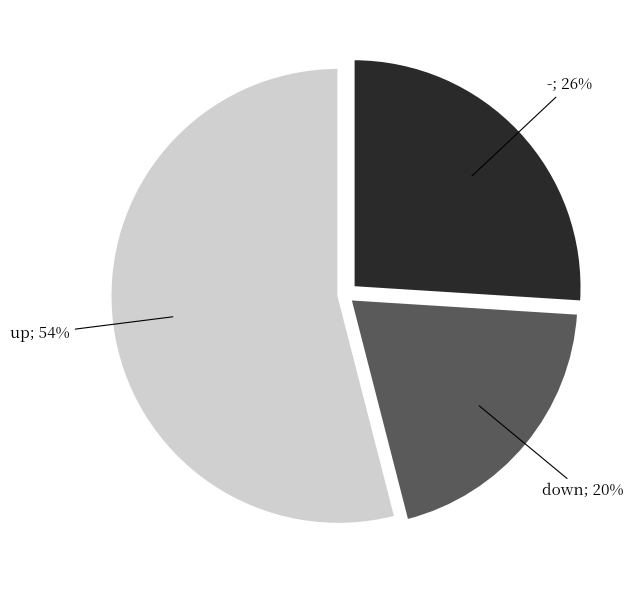

To the nearest percent, what is the difference between the largest and smallest slice percentages?

34%